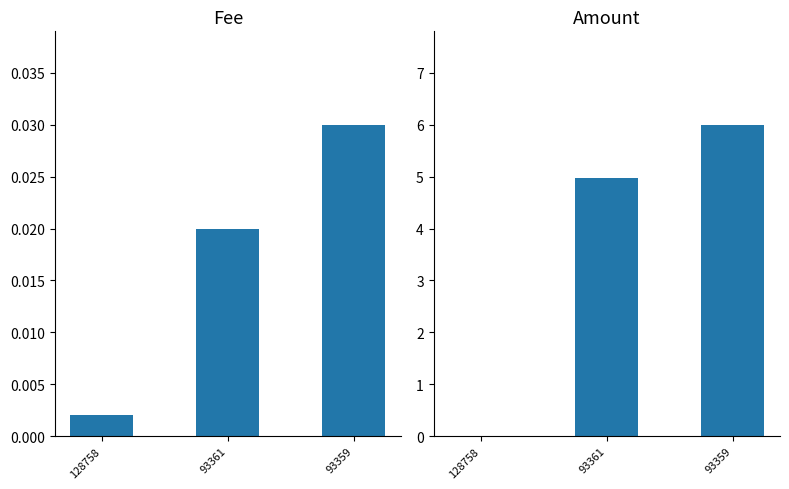

Is it true that Amount equals 5.0 at 93361?

True